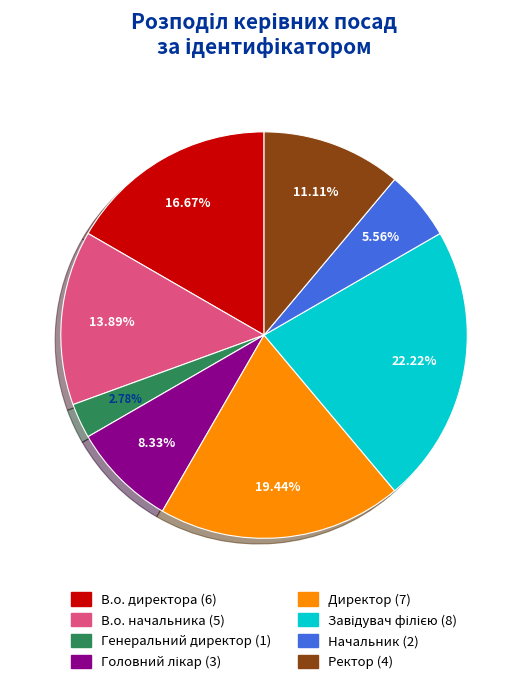

True or false: В.о. директора accounts for 24% of the total.

False